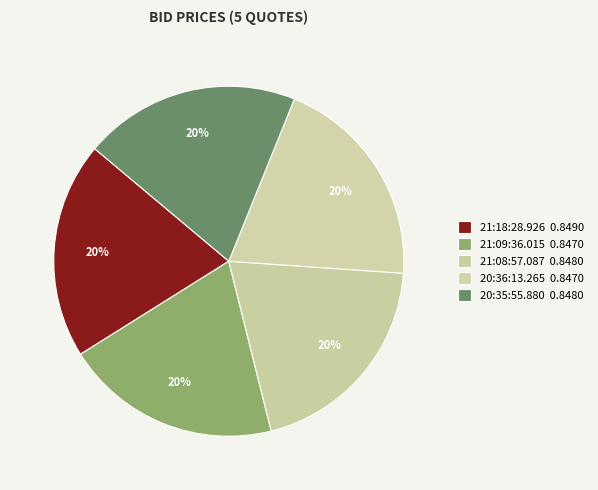

How many segments does this pie chart have?

5